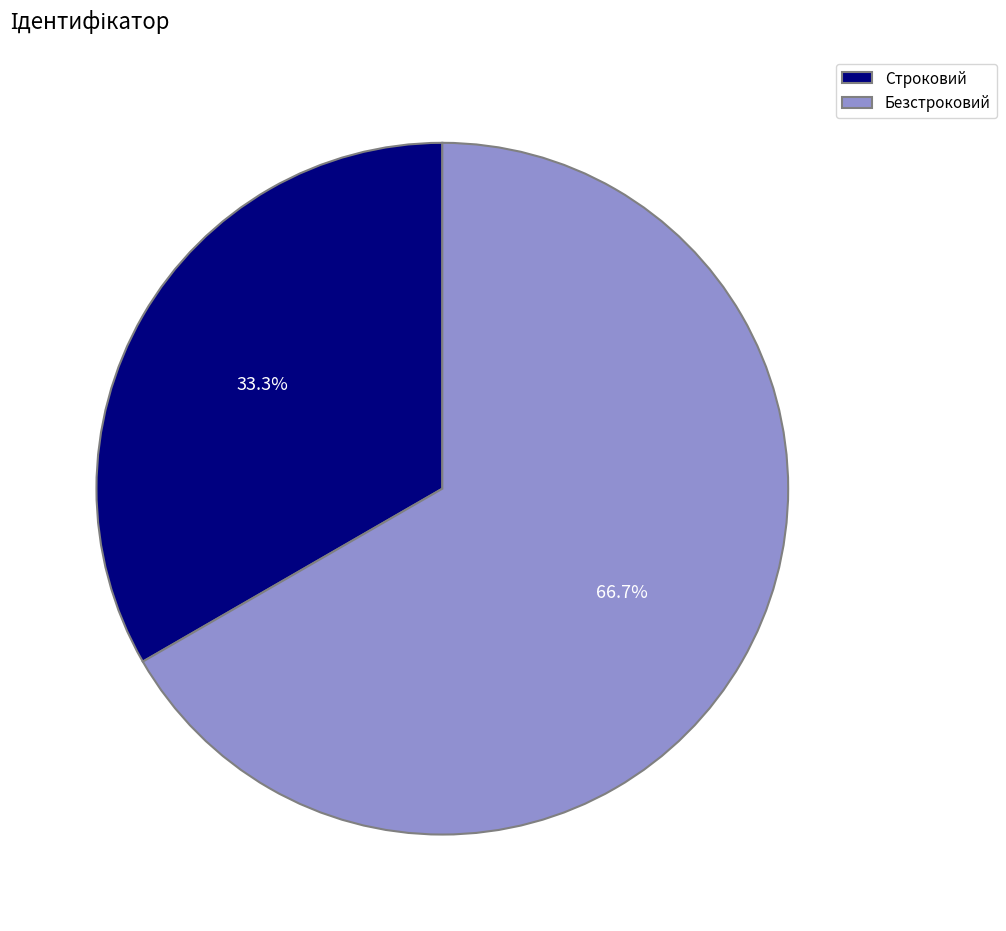

Approximately how many times larger is the value at Безстроковий compared to Строковий?

2.0